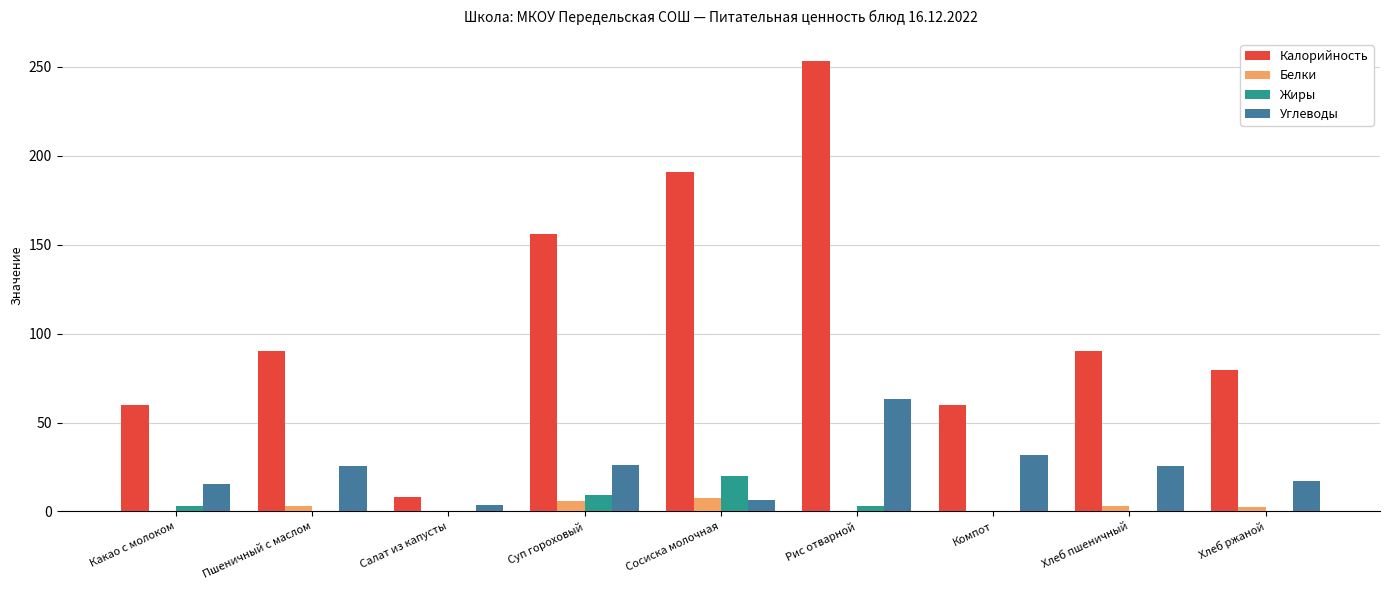

How many data points in Калорийность are above 90?

5